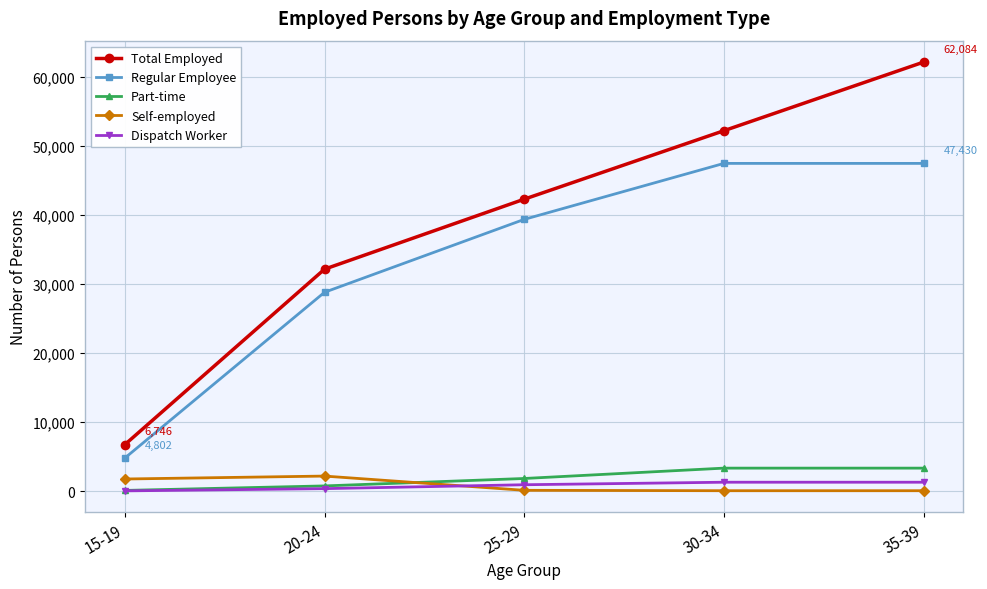

The value of Part-time at 30-34 is 5453. True or false?

False